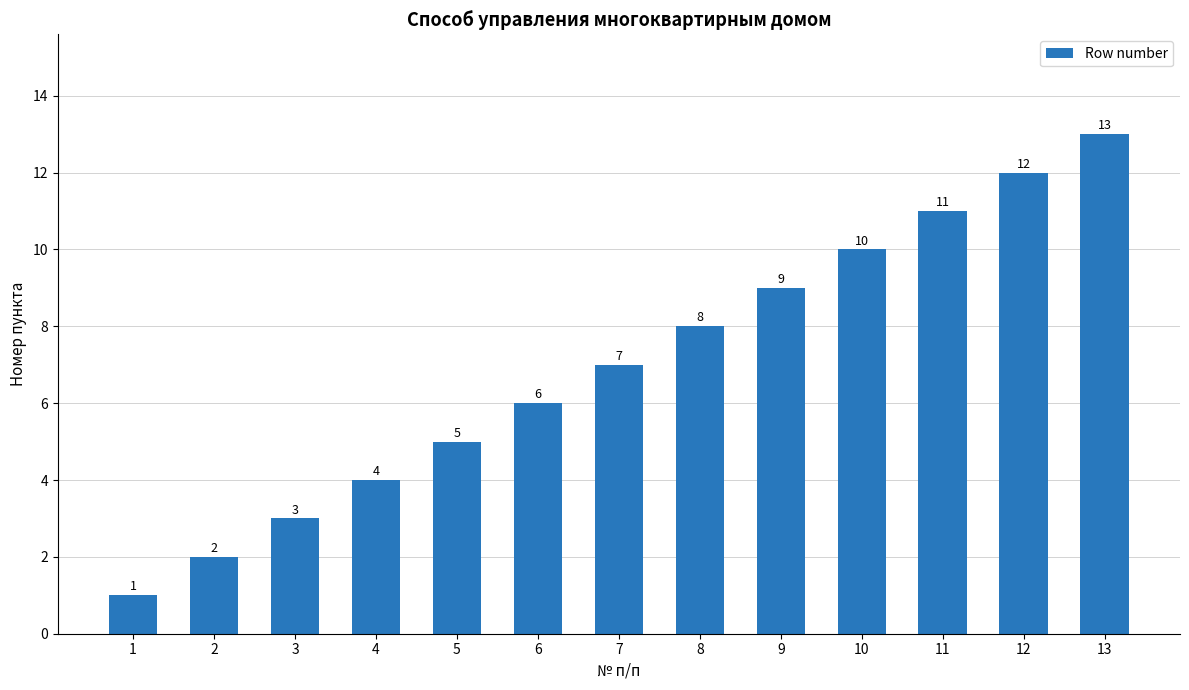

Reading left to right, what are all the values shown in this chart?

1	2	3	4	5	6	7	8	9	10	11	12	13